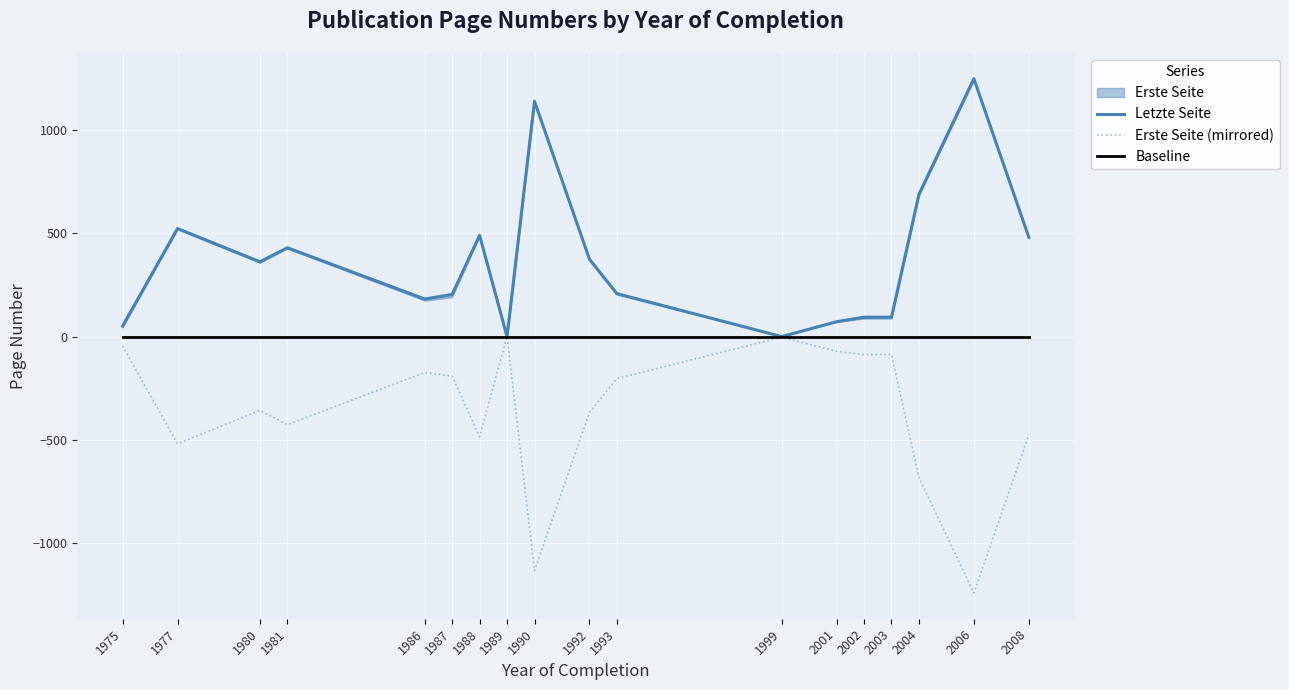

Between 1977 and 1987, which series saw the biggest shift?

Erste Seite (mirrored)